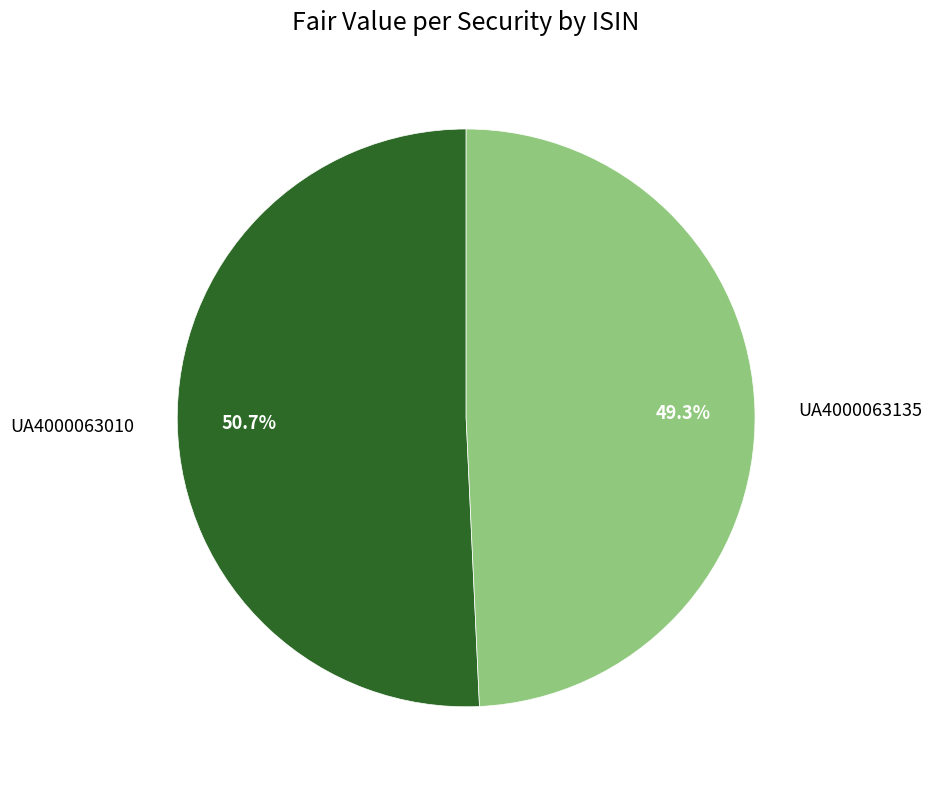

What is the ratio of the value at UA4000063135 to the value at UA4000063010?

1.0